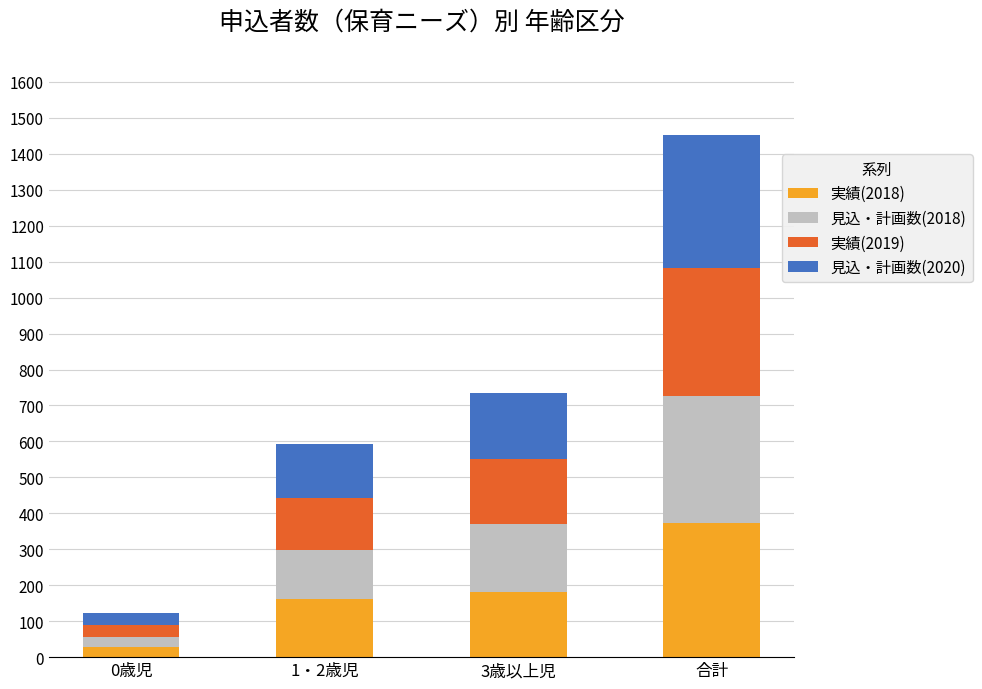

What is the total value across all series at 1・2歳児?

594